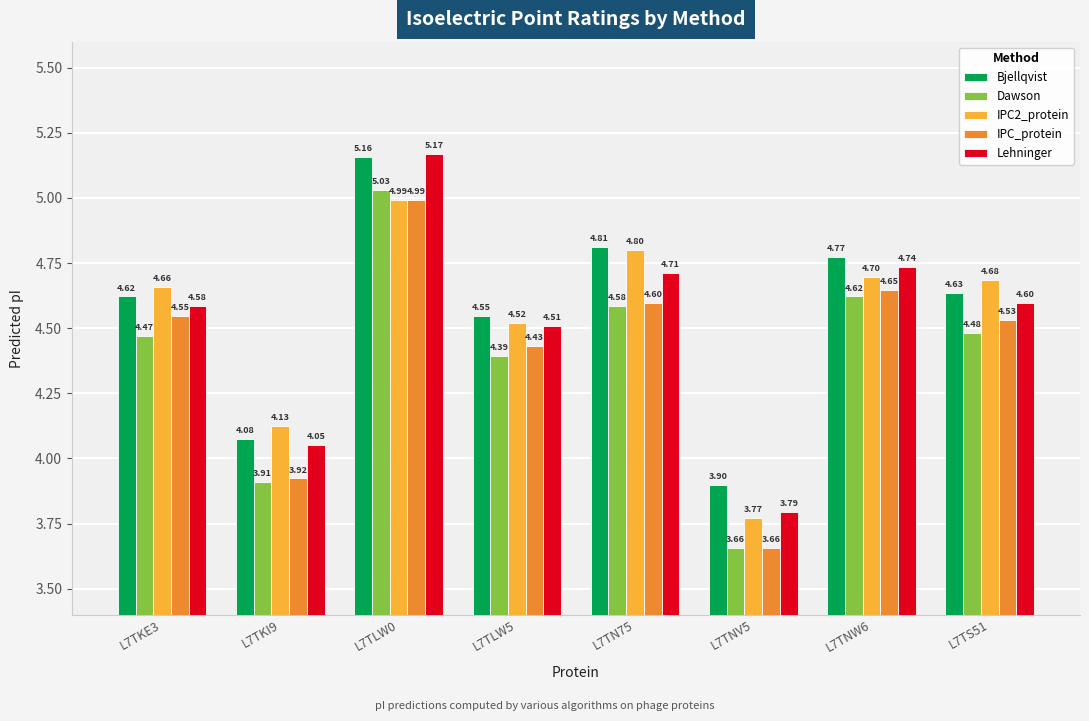

What is the total value across all series at L7TKI9?

20.1